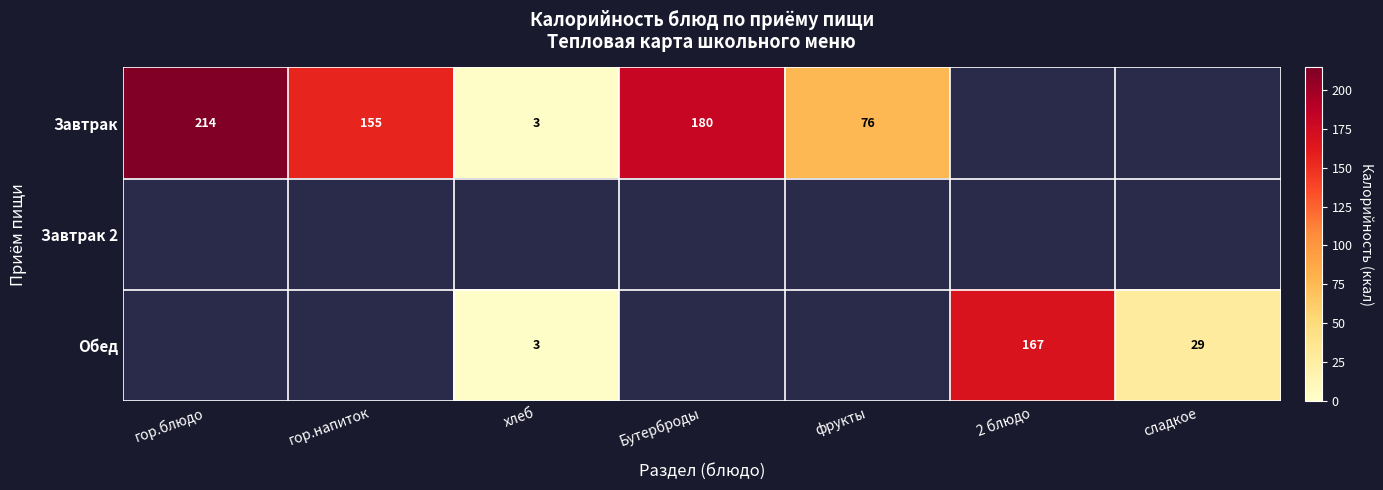

Is it true that Завтрак equals 155.2 at гор.напиток?

True